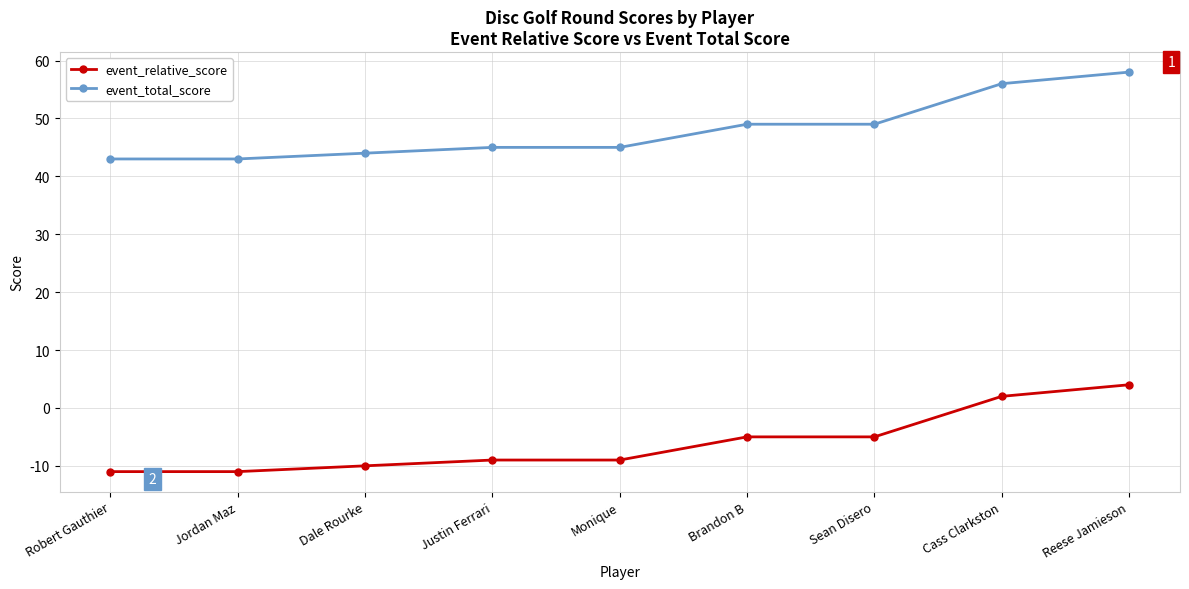

What is the total value across all series at Sean Disero?

44